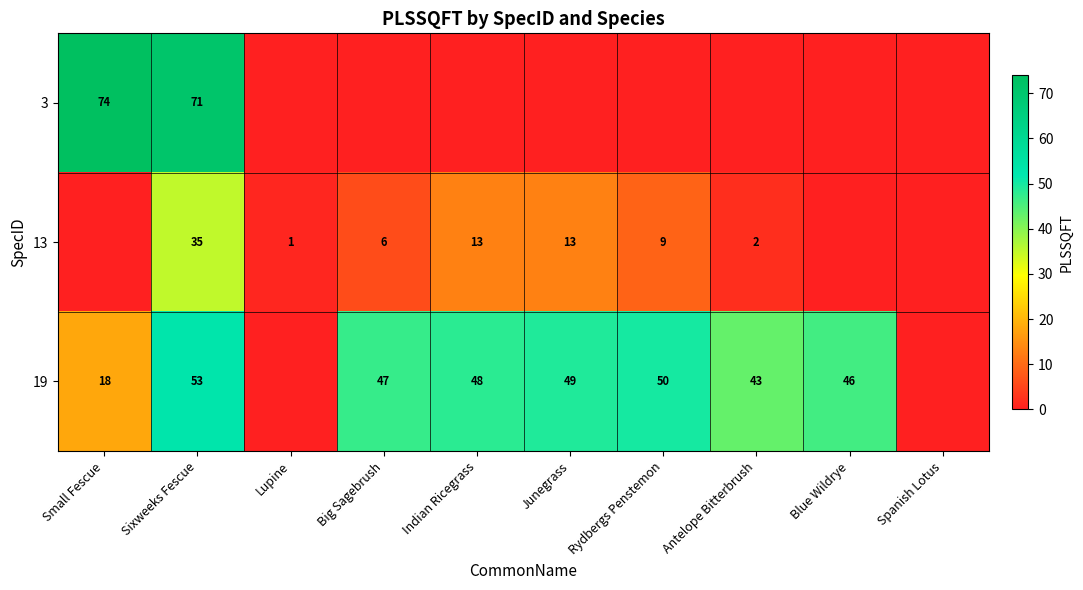

True or false: 3 has a value of 122 at Sixweeks Fescue.

False